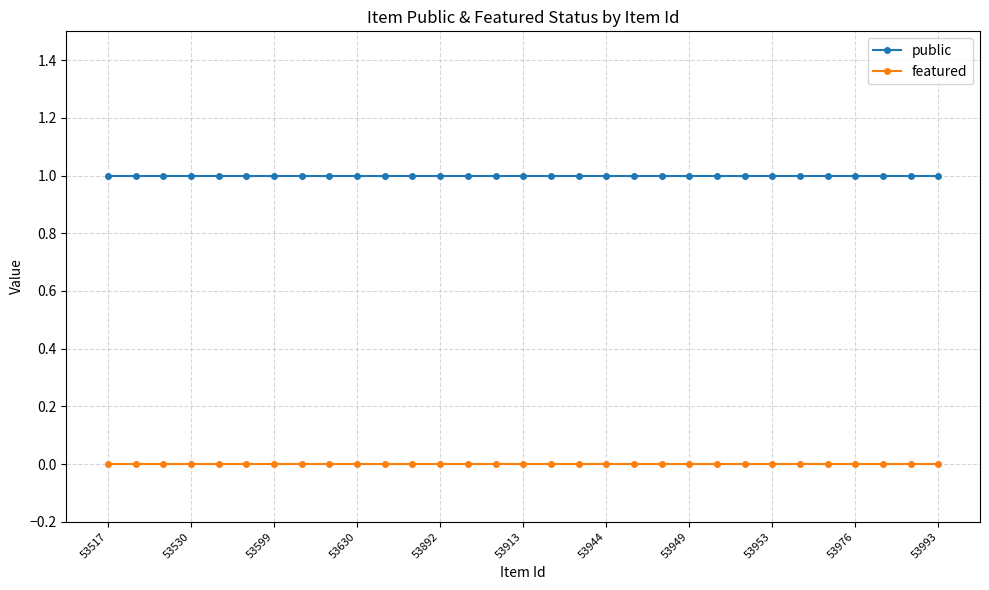

What is the value of the public point at the 14th from the left?

1